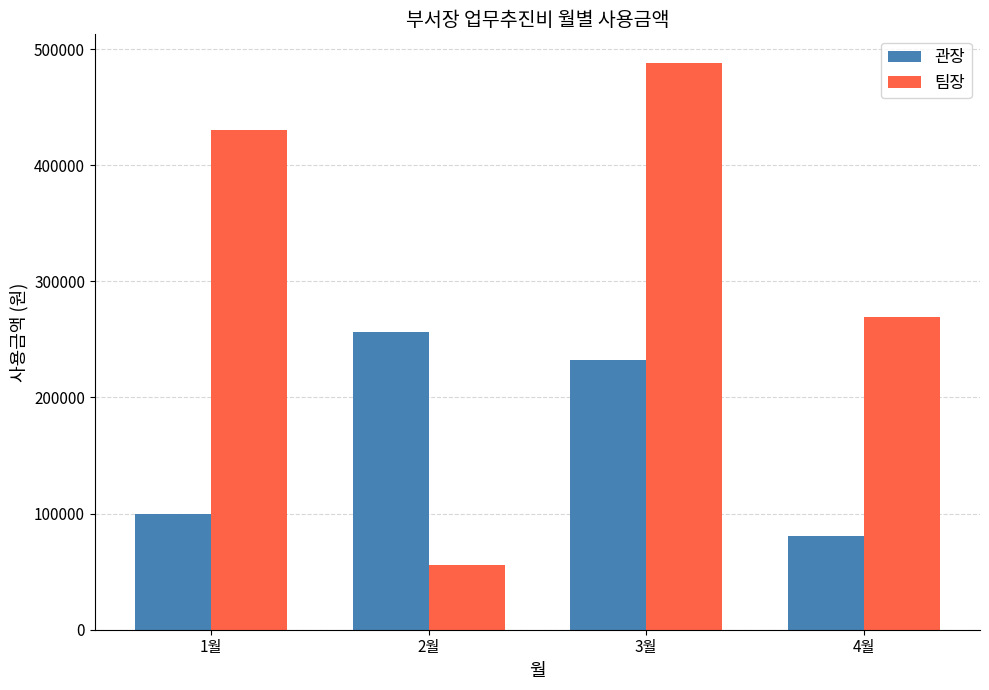

What is the minimum value shown in the chart?

56000